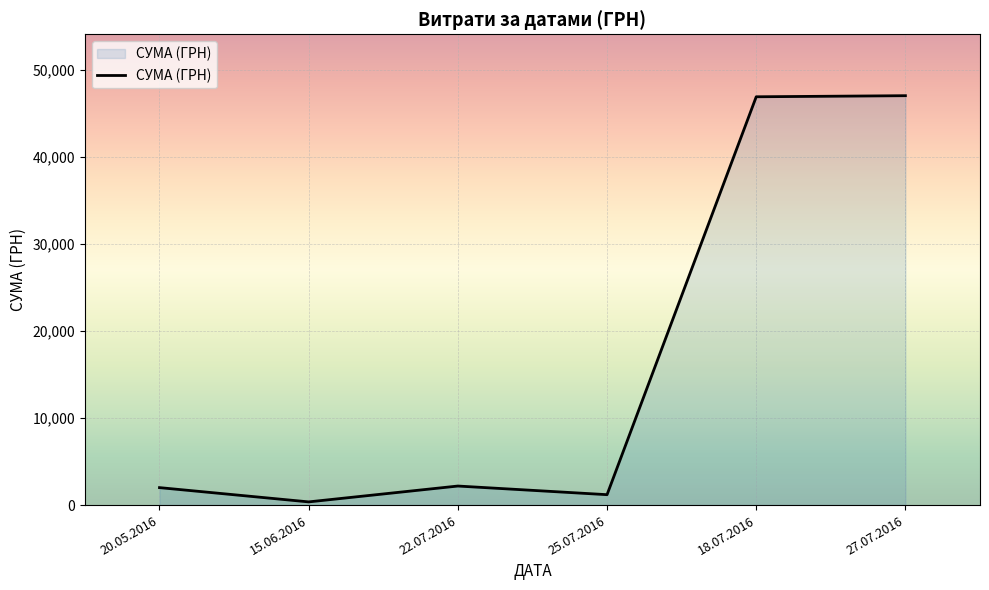

Is it true that the value at 25.07.2016 is 1196.0?

True